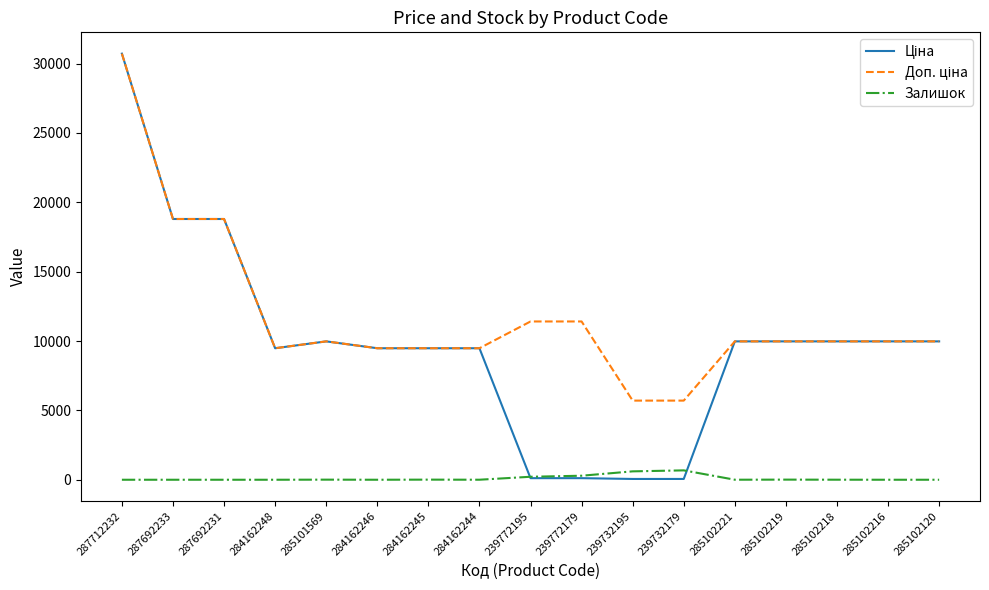

At which category is the sum across all series the highest?

287712232